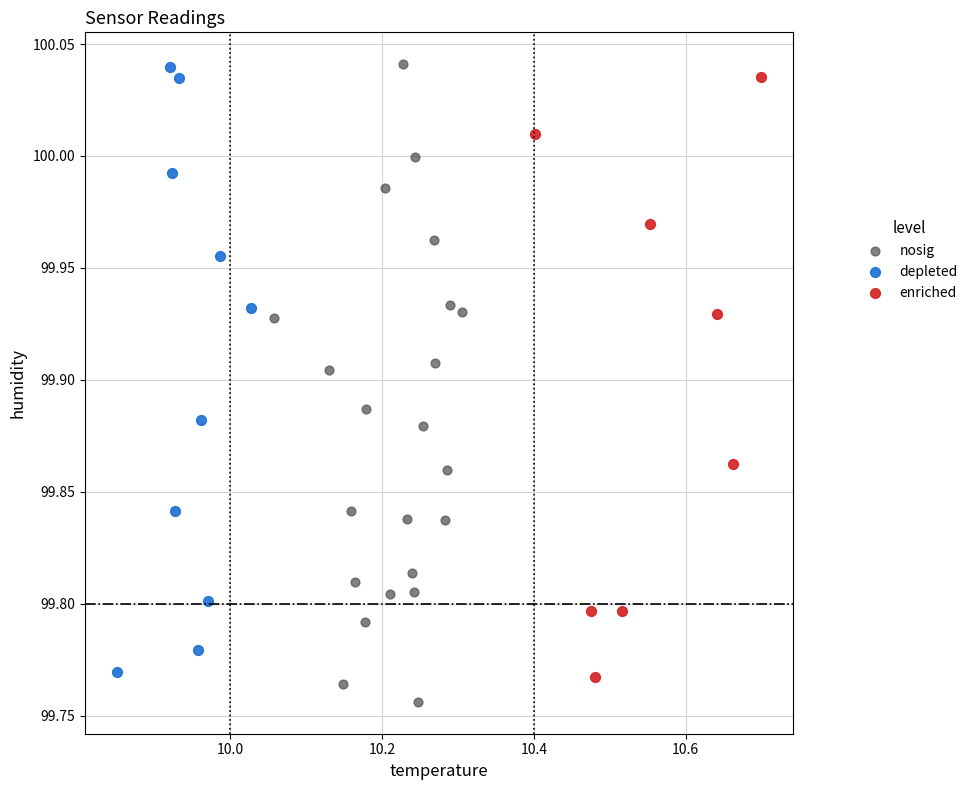

Which series contains the lowest Y value?

nosig